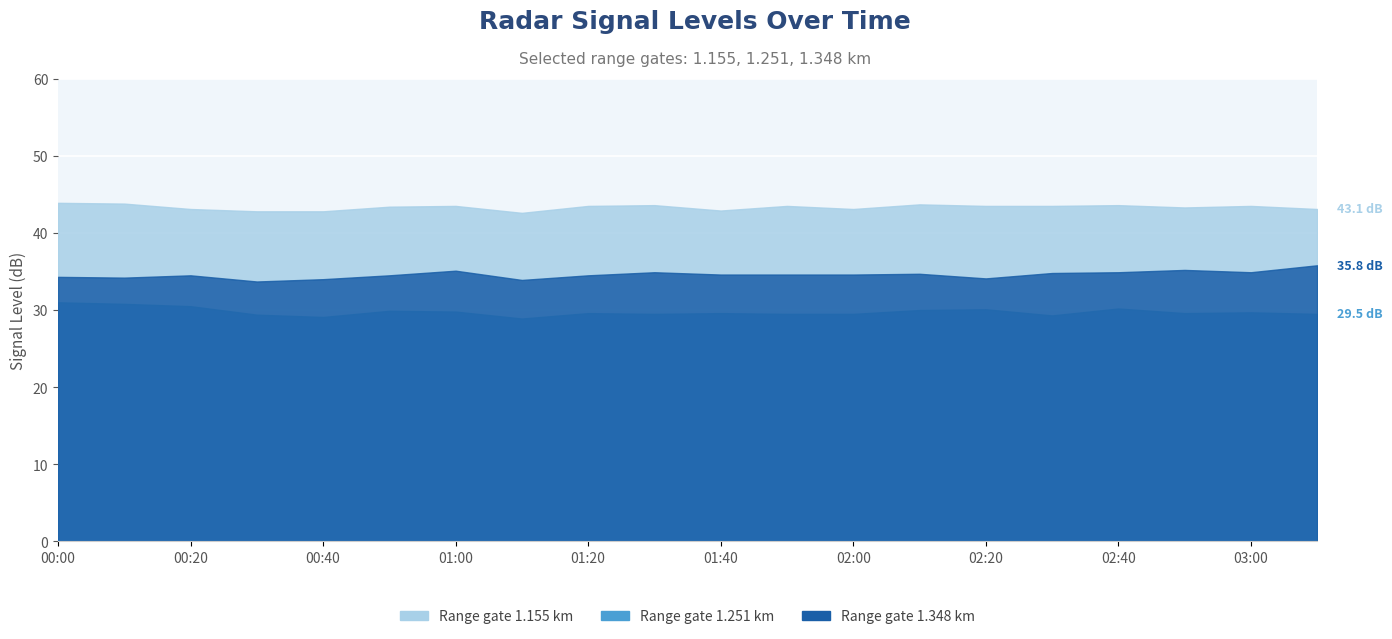

Which series has the largest range (max minus min)?

1.251